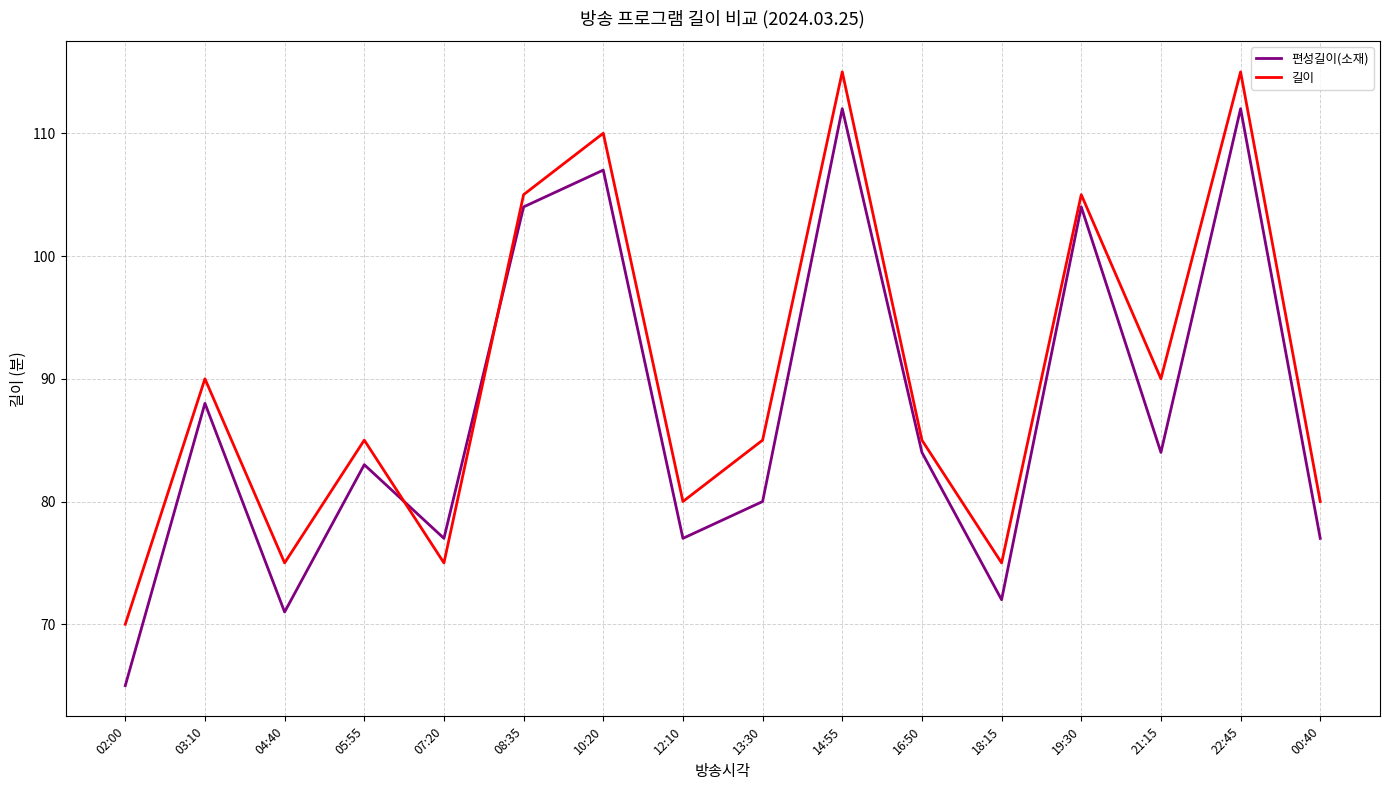

How many times do 편성길이(소재) and 길이 cross each other?

2